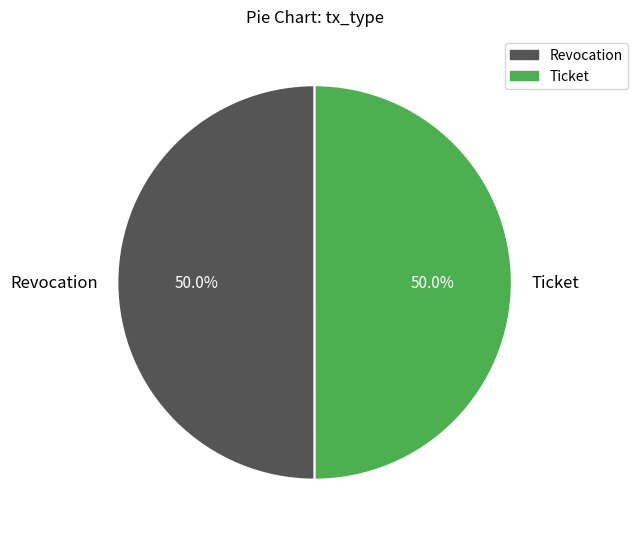

To the nearest percent, what is the combined percentage of Revocation and Ticket?

100%